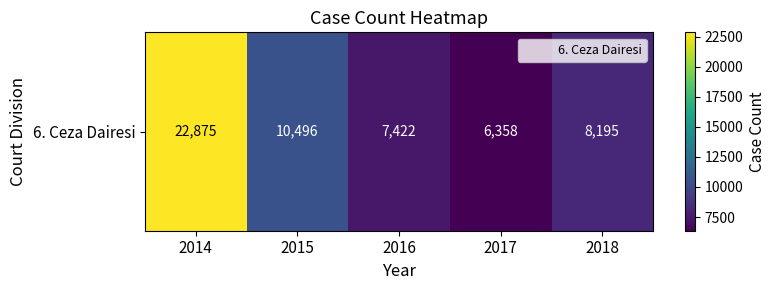

Which category has the lowest value across all series?

2017